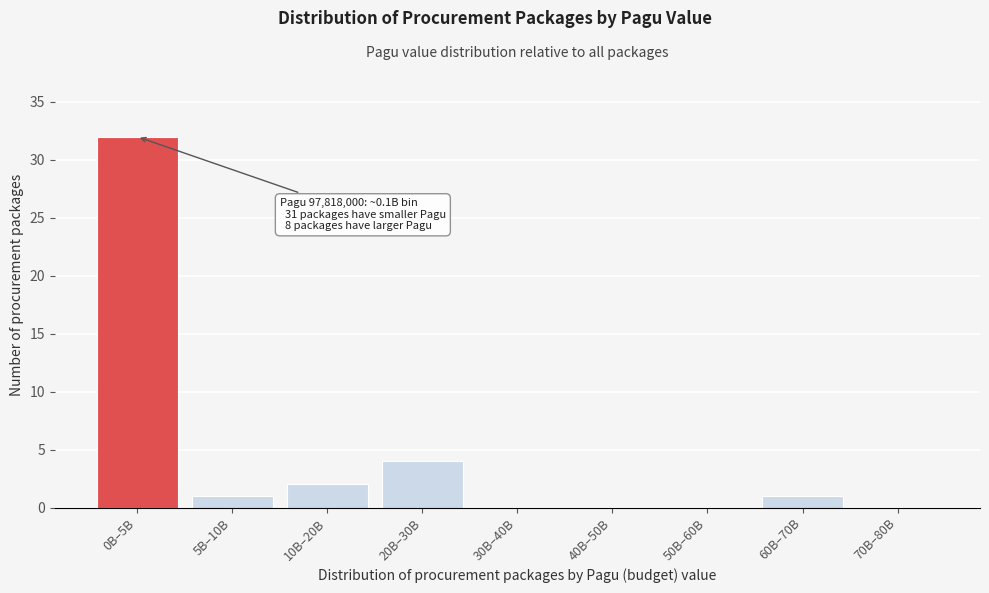

Reading left to right, transcribe all the data shown in this chart.

0B–5B=32	5B–10B=1	10B–20B=2	20B–30B=4	30B–40B=0	40B–50B=0	50B–60B=0	60B–70B=1	70B–80B=0